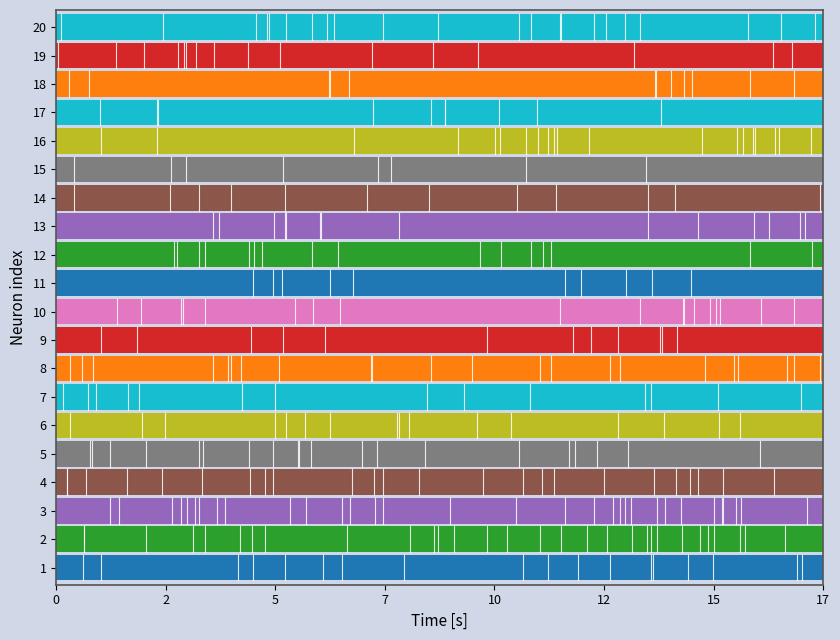

Which category has the lowest value across all series?

14